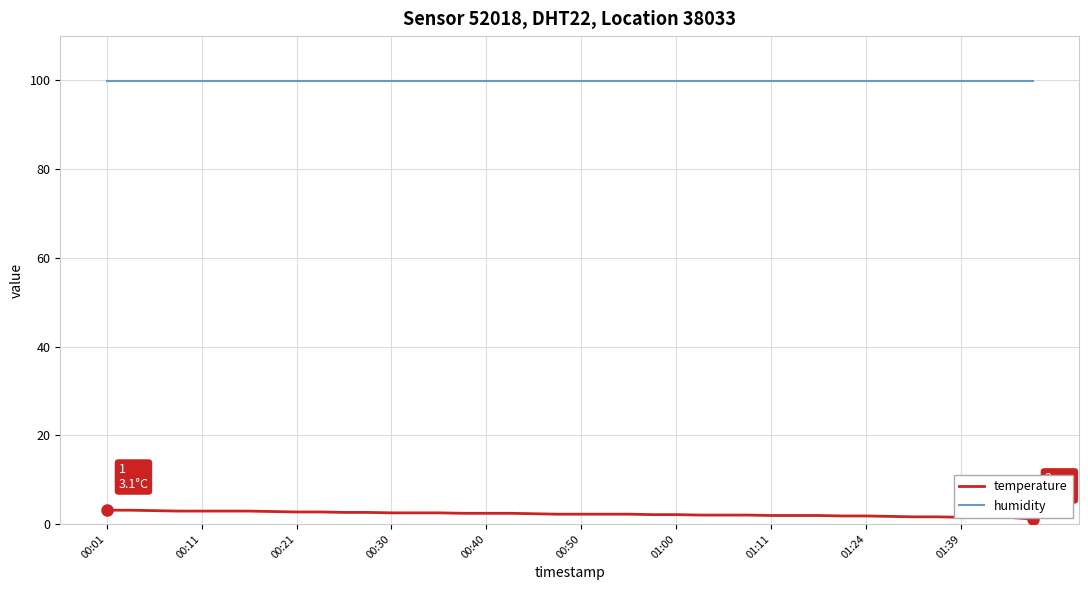

Rank the series by their maximum value, from lowest to highest.

temperature, humidity